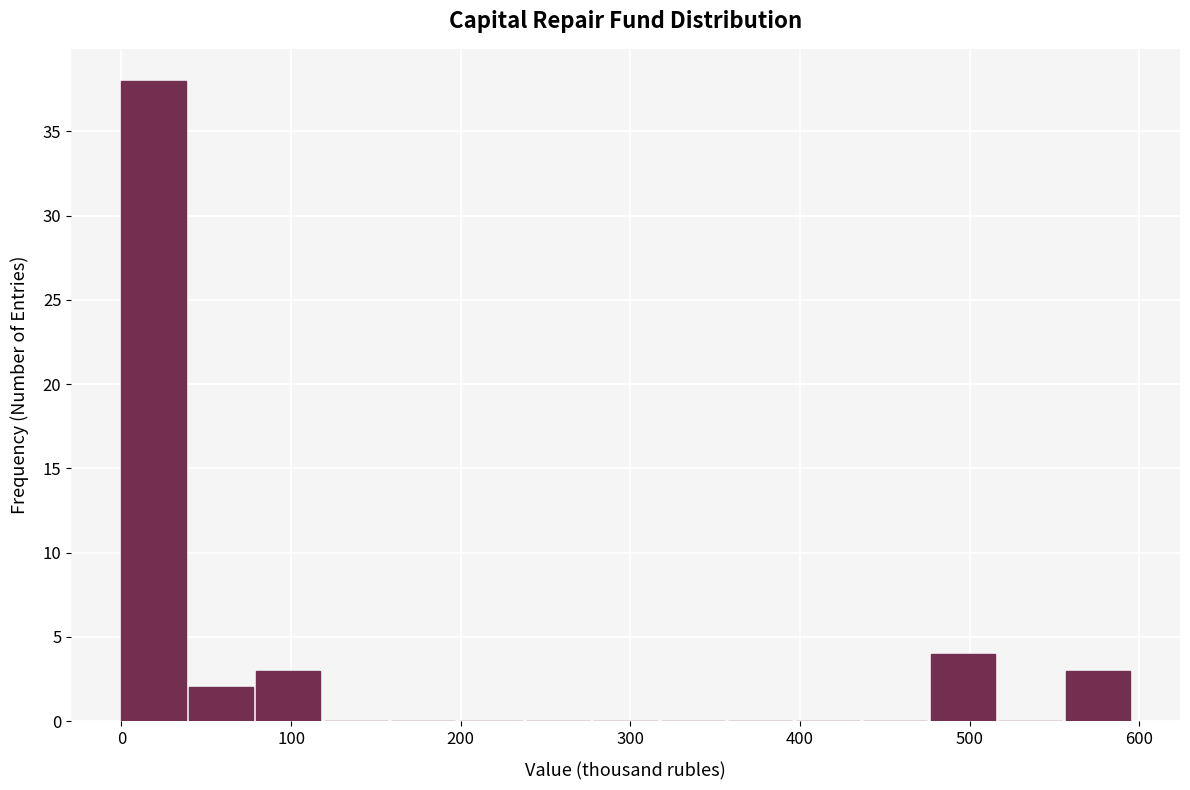

Read against the x-axis, roughly where is the centre of the tallest bar?

20